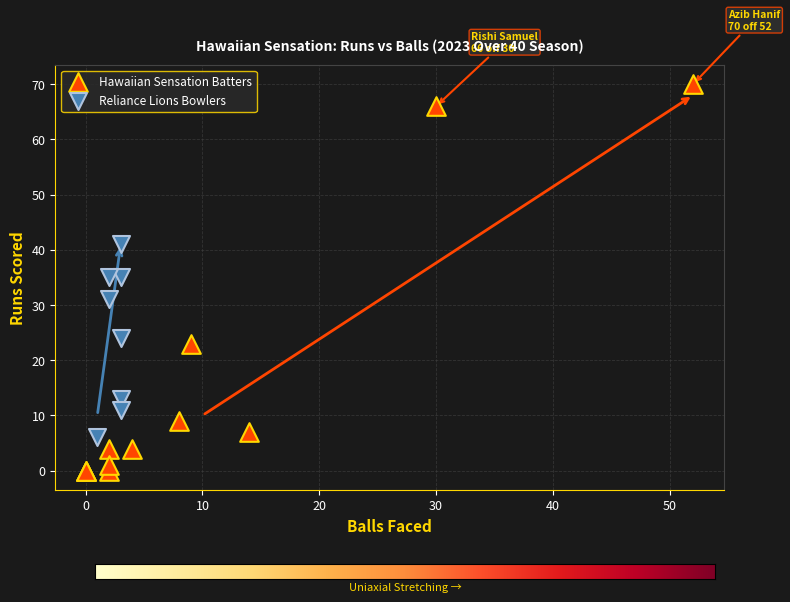

Which series contains the highest Y value?

Hawaiian Sensation Batters